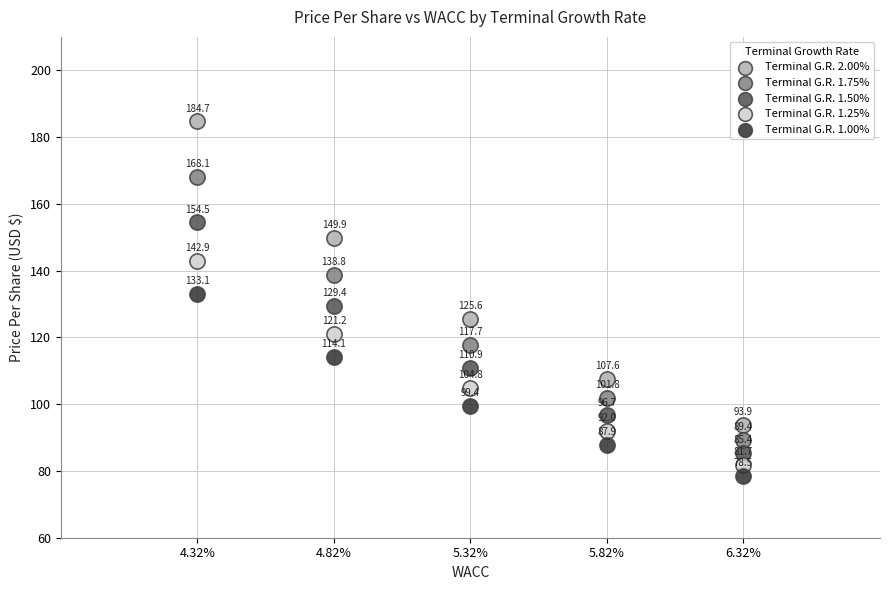

Which series contains the lowest Y value?

Terminal G.R. 1.00%